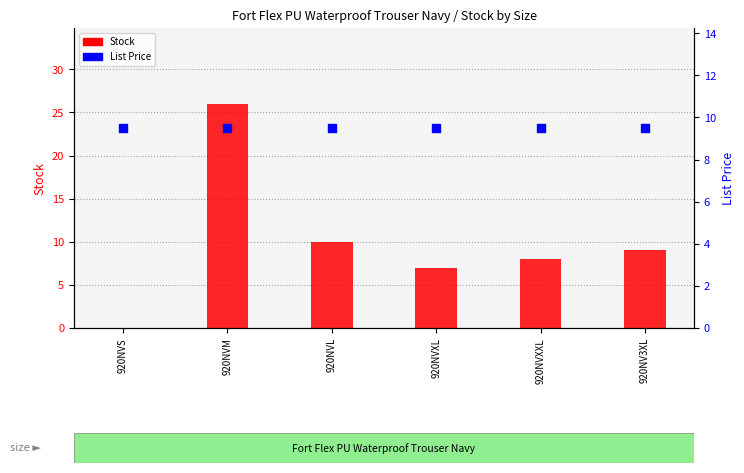

Which series contains the lowest Y value?

Stock